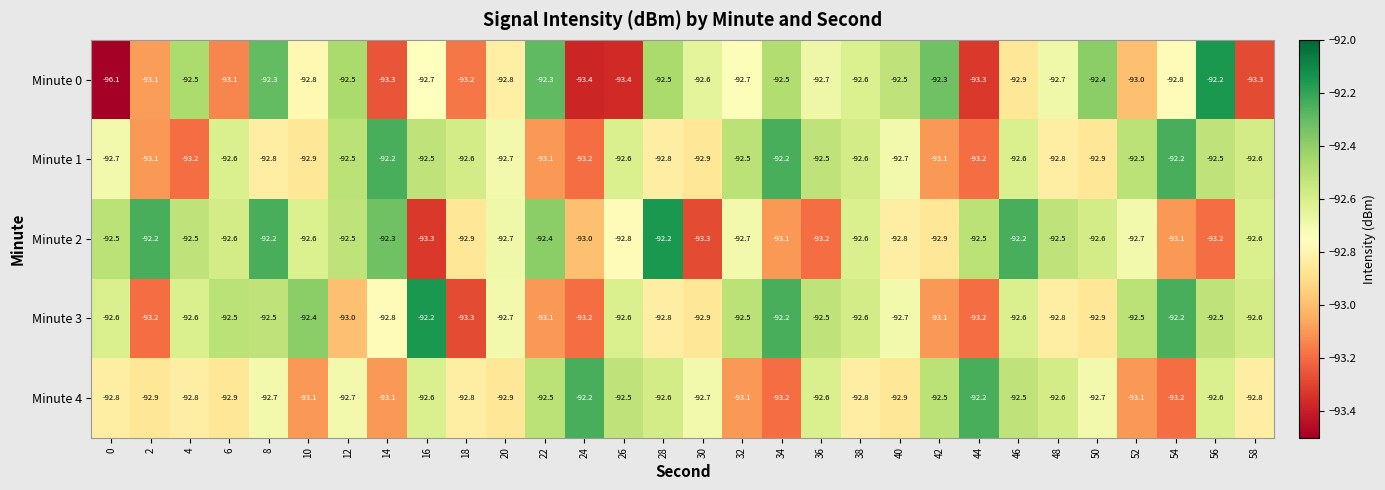

What value does the Minute 4 series have at 48?

-92.6